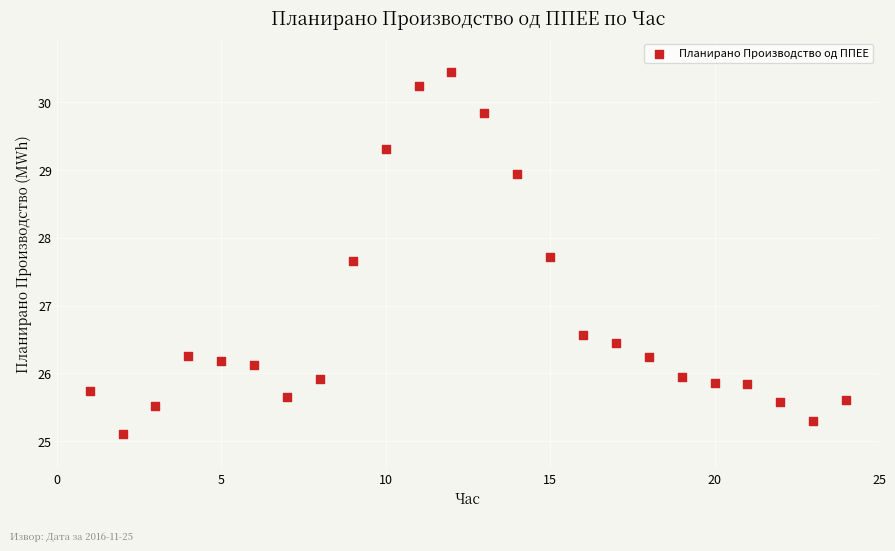

What Y value in the scatter plot is closest to 27?

26.6